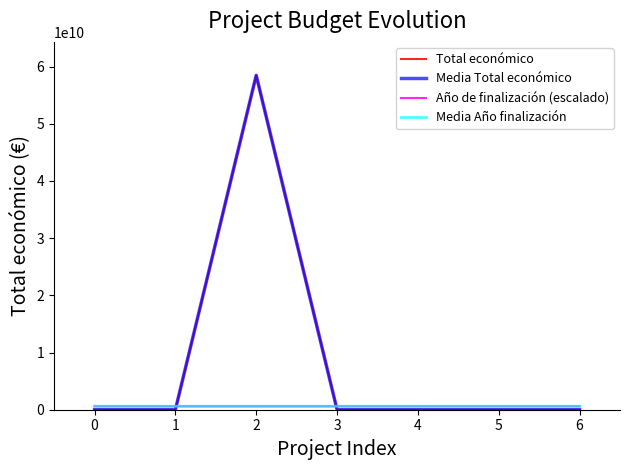

Does the chart have visible grid lines?

No